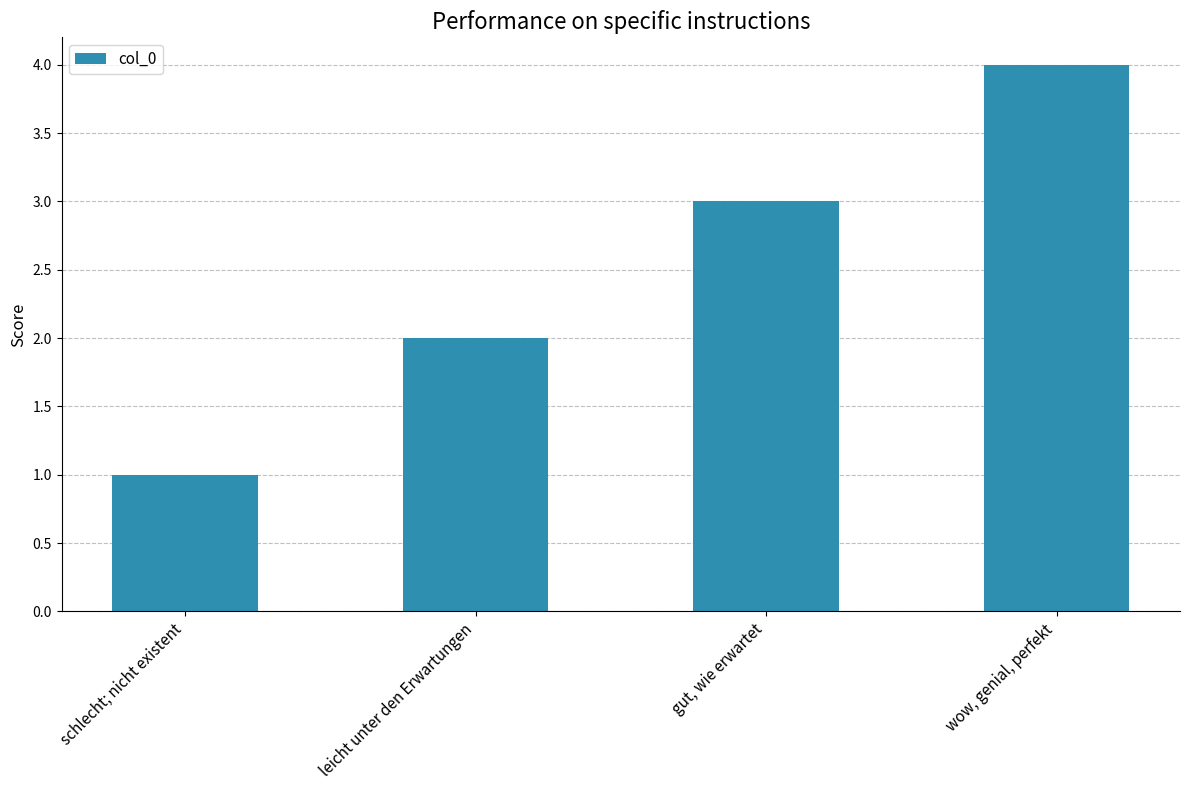

How many values are between 2 and 4?

3